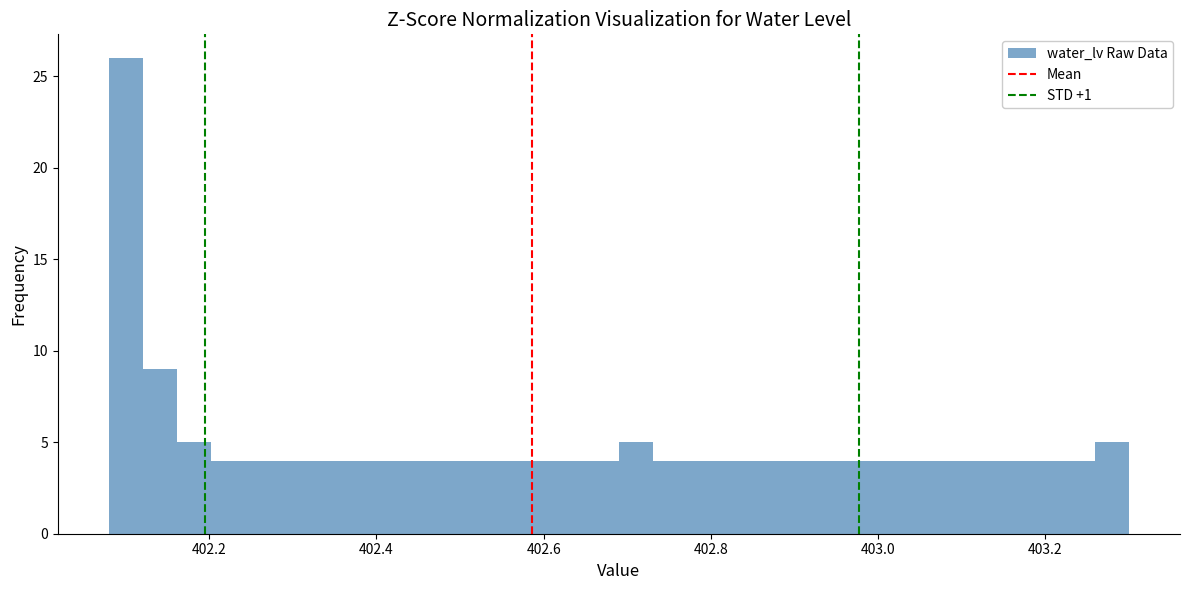

Around what value on the x-axis is the tallest bar? Give the approximate position of its centre, as read against the axis.

402.10